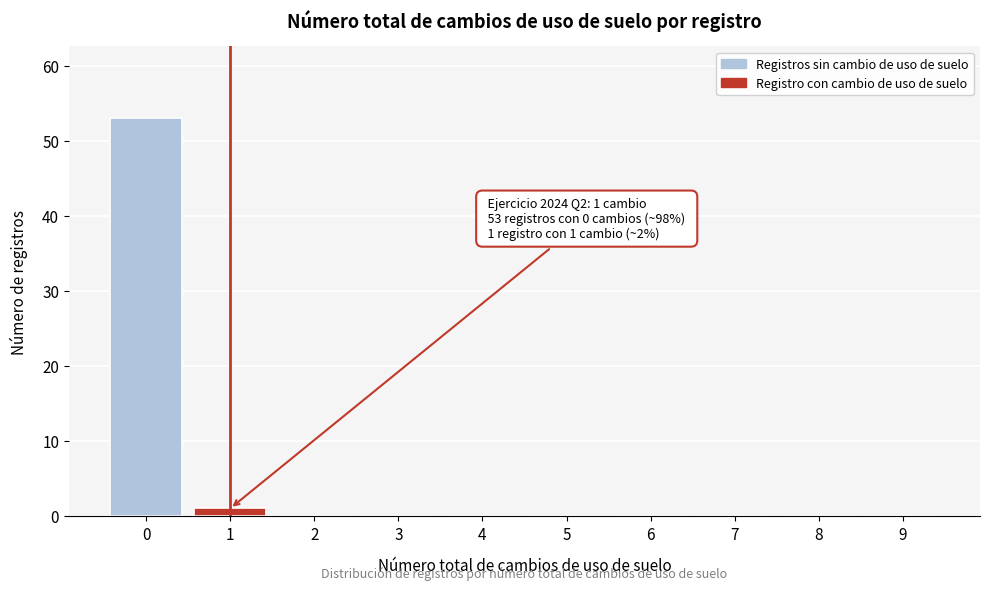

Reading left to right, what are all the values shown in this chart?

0=53	1=1	2=0	3=0	4=0	5=0	6=0	7=0	8=0	9=0